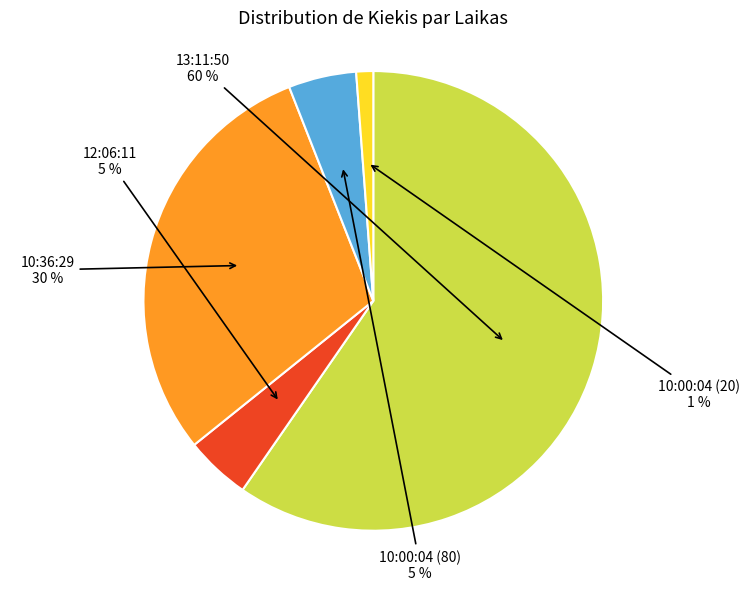

Is there any slice that represents more than half of the pie?

Yes